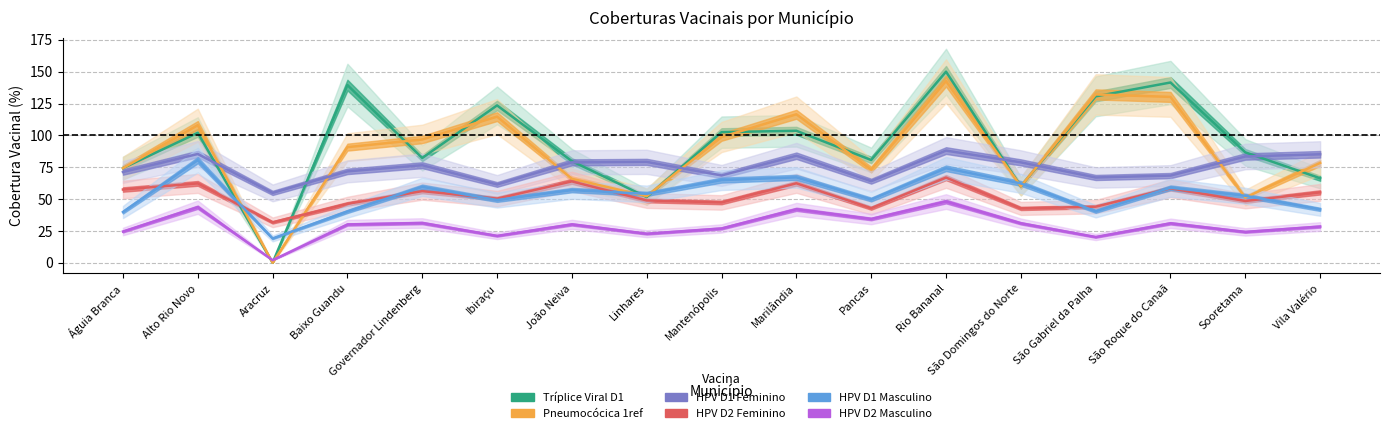

How many data points in HPV D2 Feminino are less than 50?

8